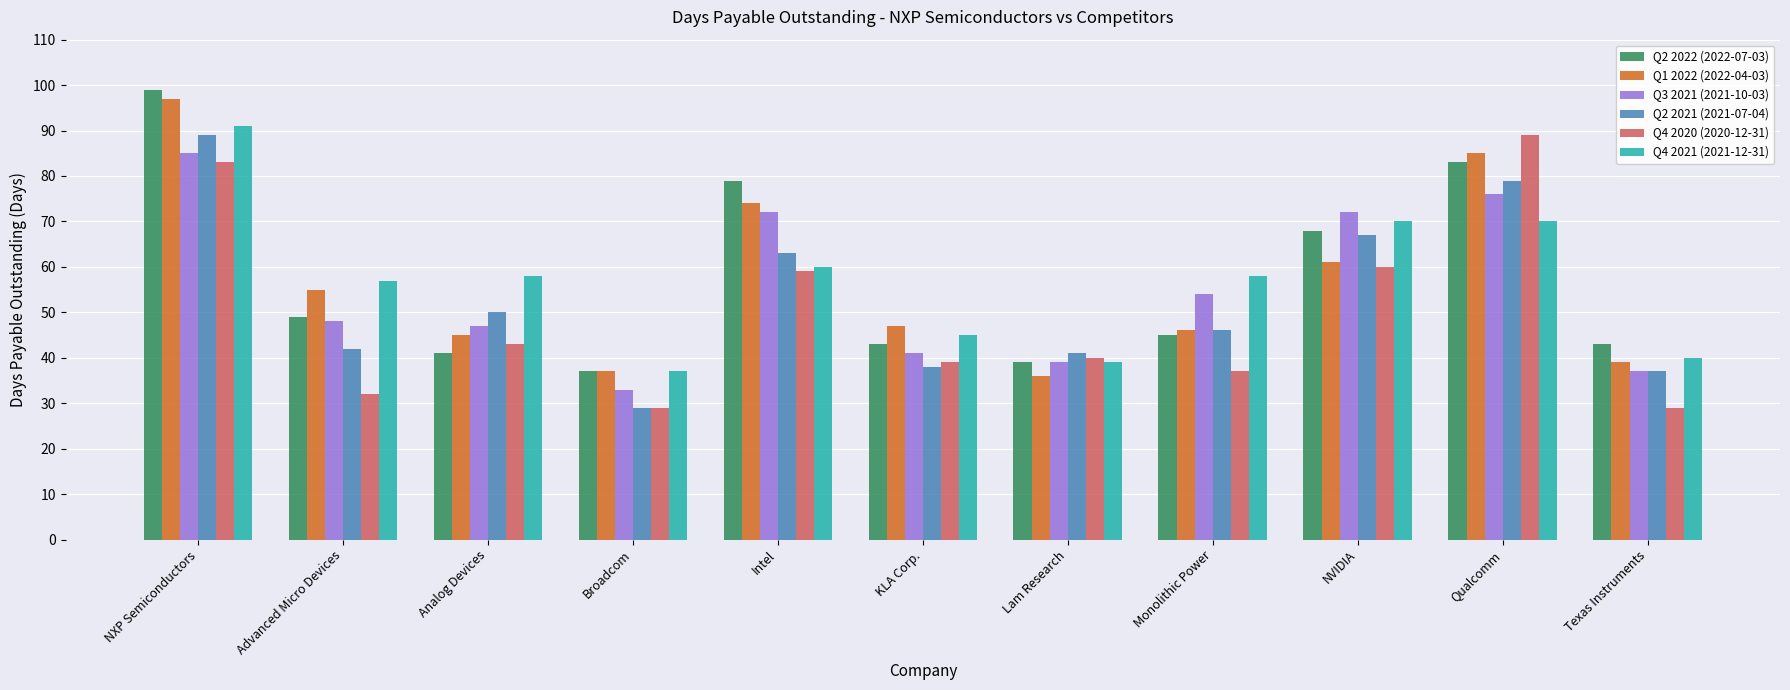

What position from the left is Intel?

5